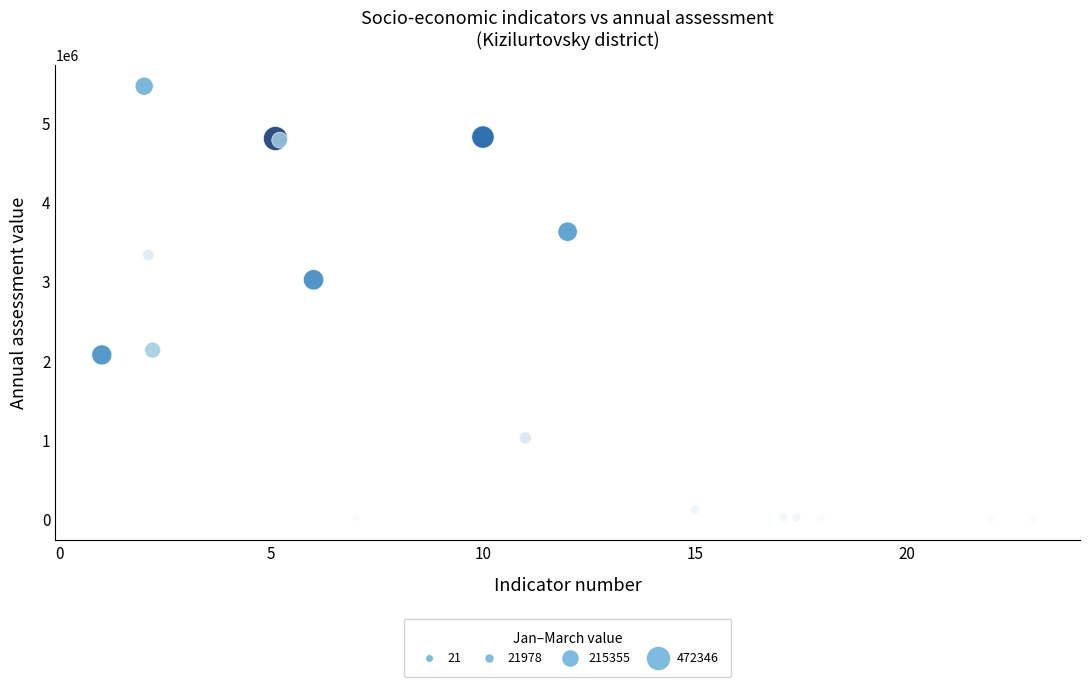

What Y value in the scatter plot is closest to 2733346?

3020341.5